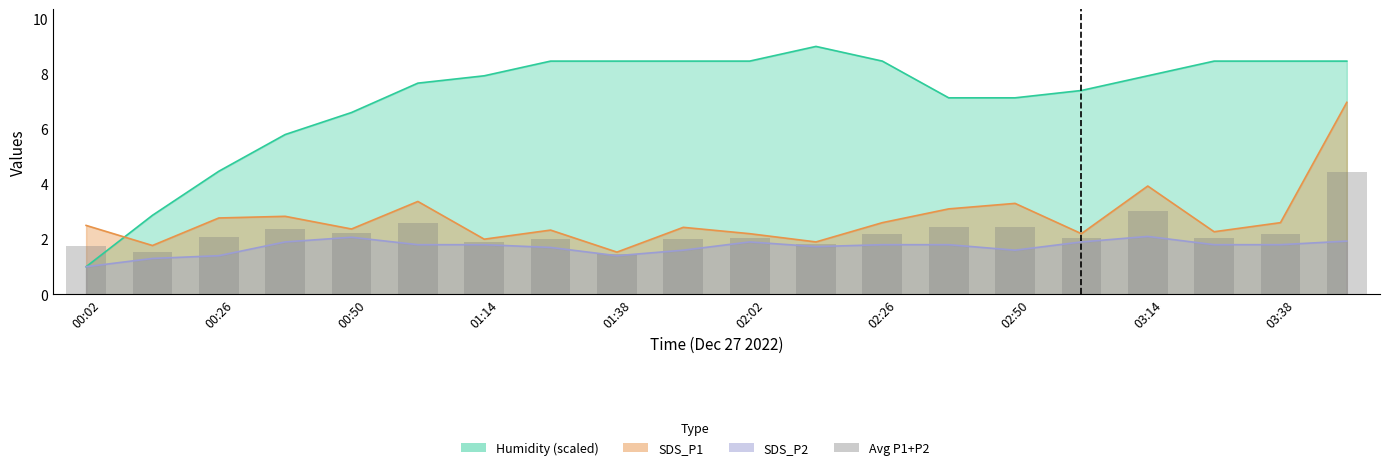

Is it true that the value at 02:02 is 3.7?

False